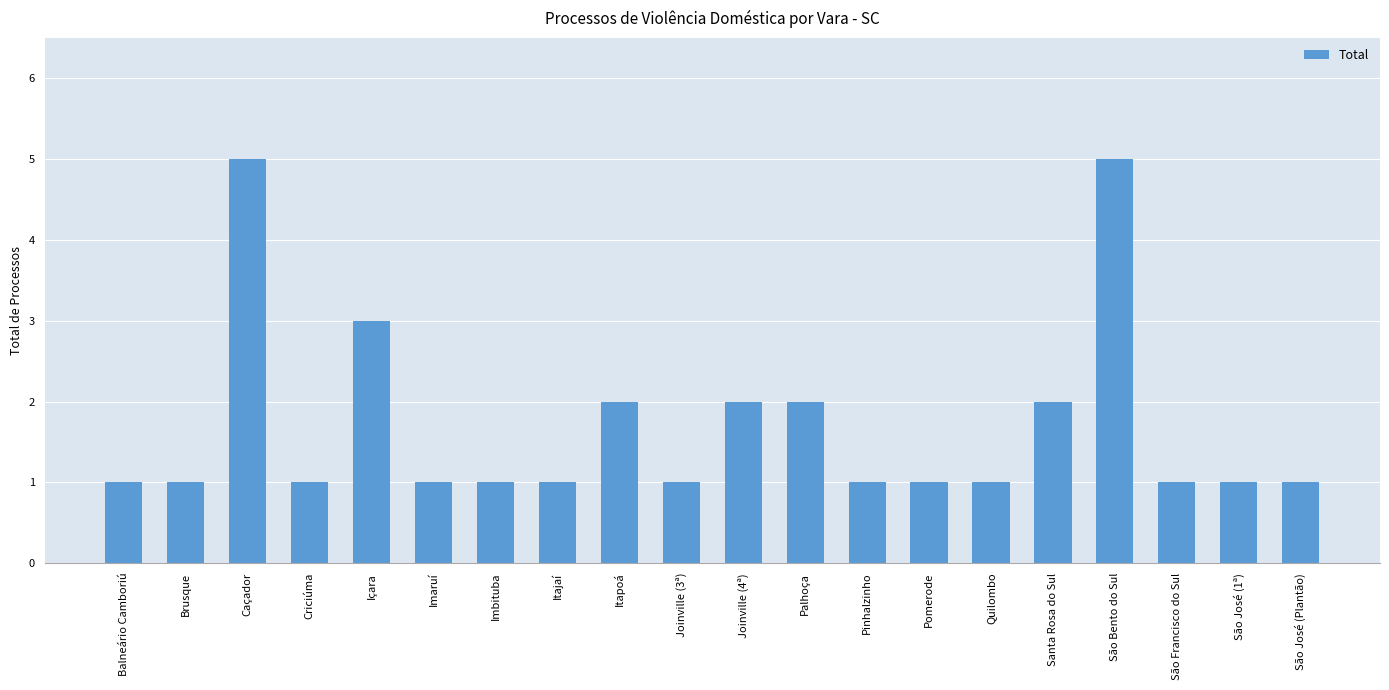

True or false: the data shows 1 at Joinville (3ª).

True